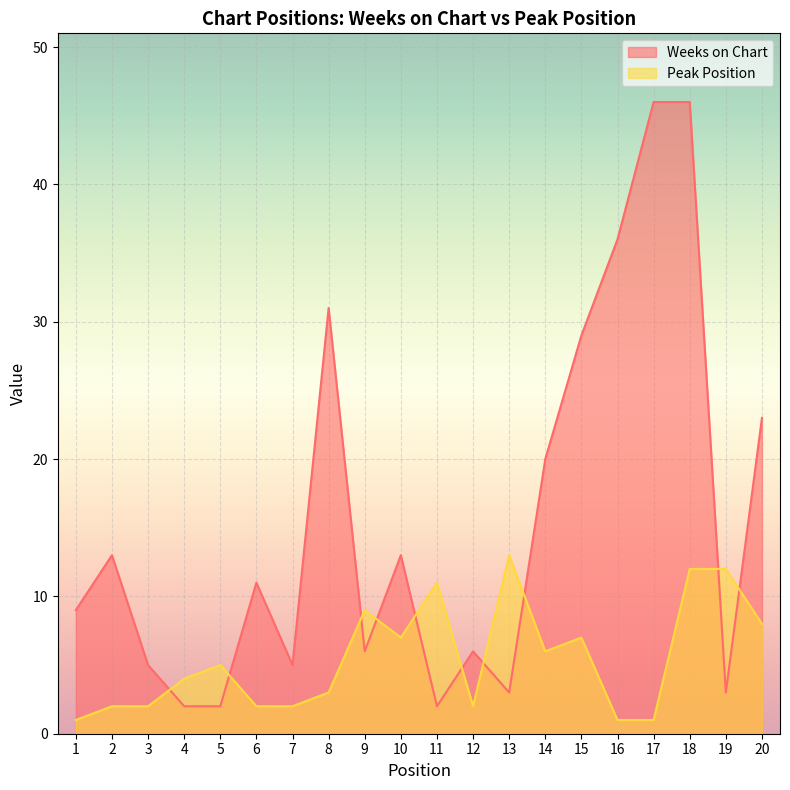

In Weeks on Chart, how many points are higher than both neighbors (excluding endpoints)?

5